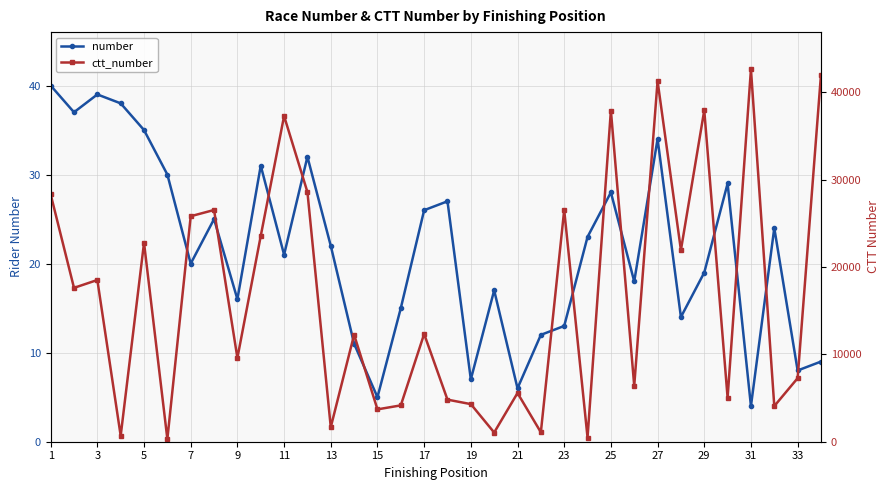

True or false: ctt_number and number cross at least once.

False